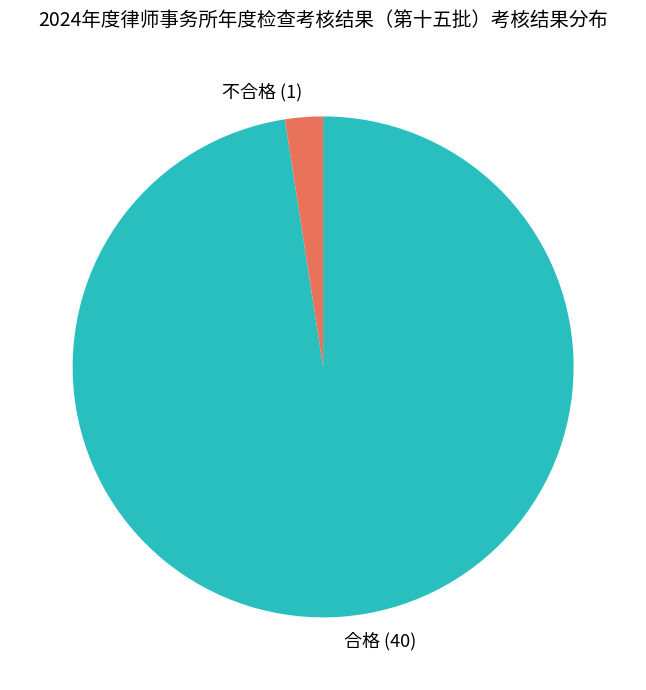

Is it true that 不合格 is 17% of the pie?

False